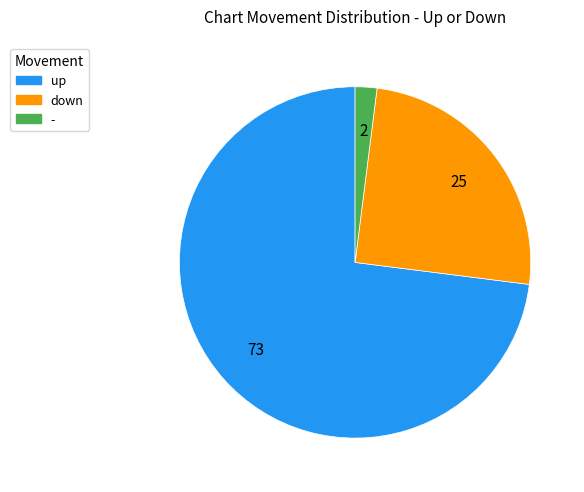

Between down and up, which is larger?

up